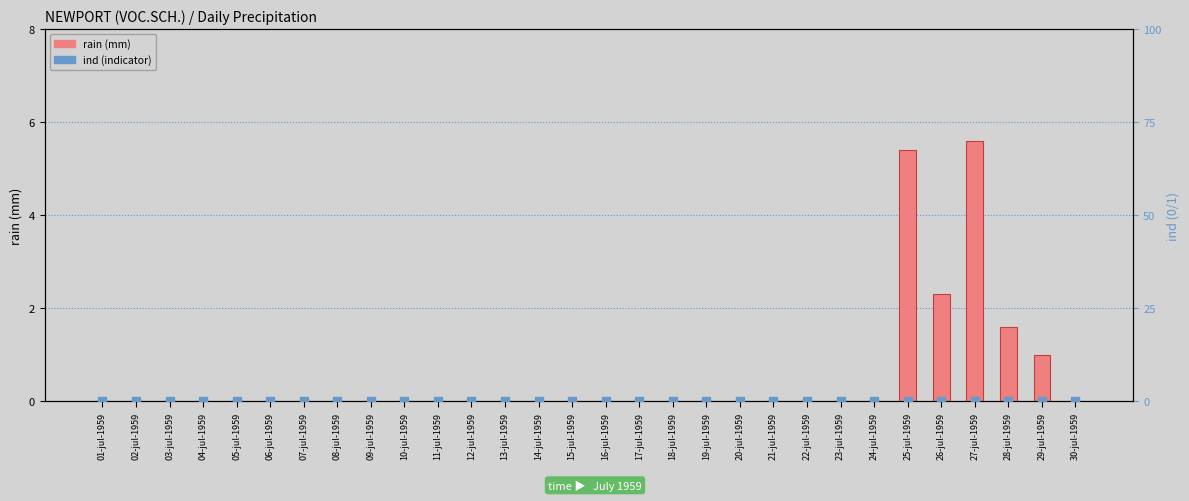

Which series contains the highest Y value?

rain (mm)